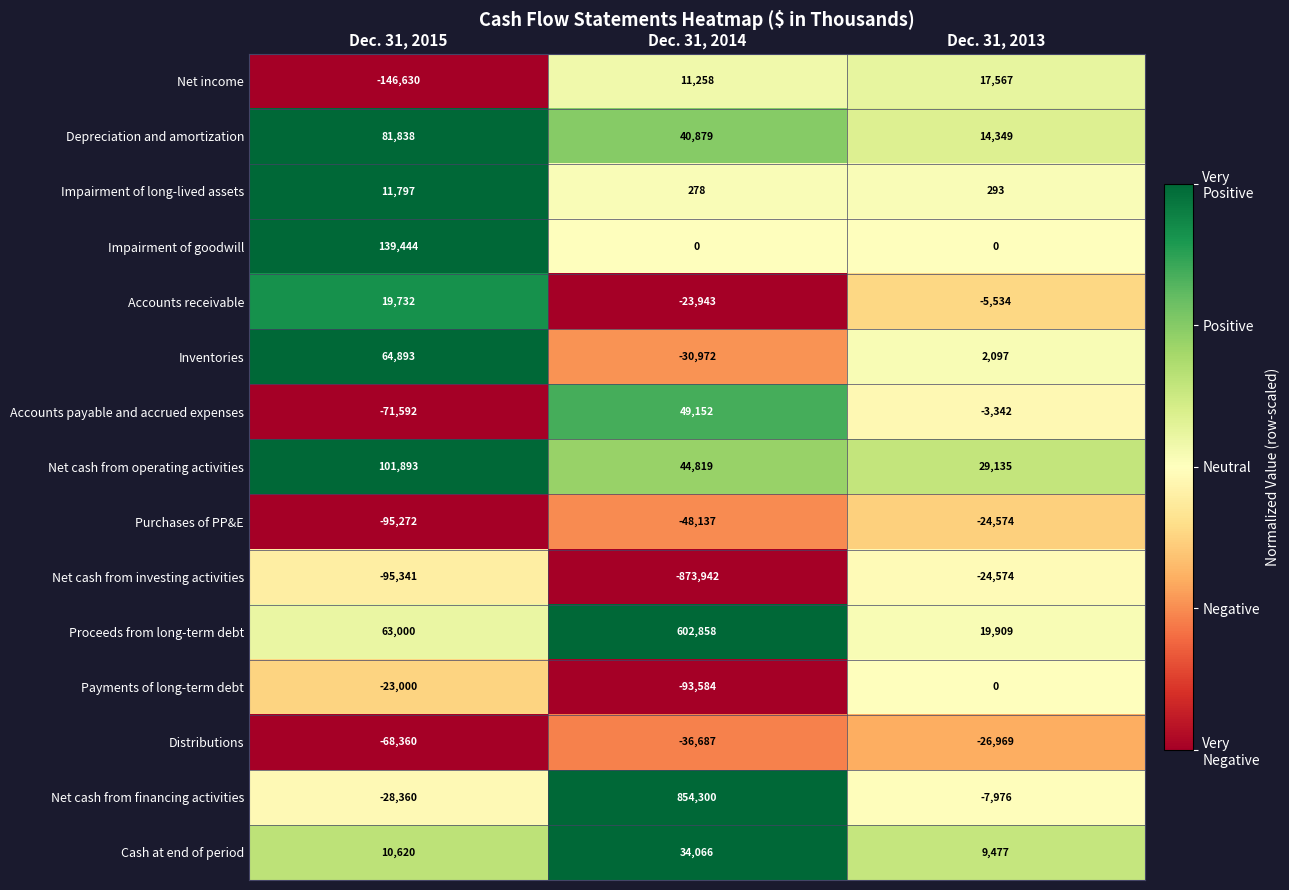

At Dec. 31, 2014, list the series in order from smallest to largest.

Net cash from investing activities, Payments of long-term debt, Purchases of PP&E, Distributions, Inventories, Accounts receivable, Impairment of goodwill, Impairment of long-lived assets, Net income, Cash at end of period, Depreciation and amortization, Net cash from operating activities, Accounts payable and accrued expenses, Proceeds from long-term debt, Net cash from financing activities